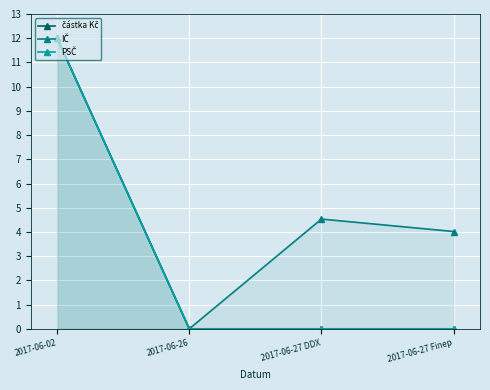

True or false: PSČ and IČ intersect in this chart.

False